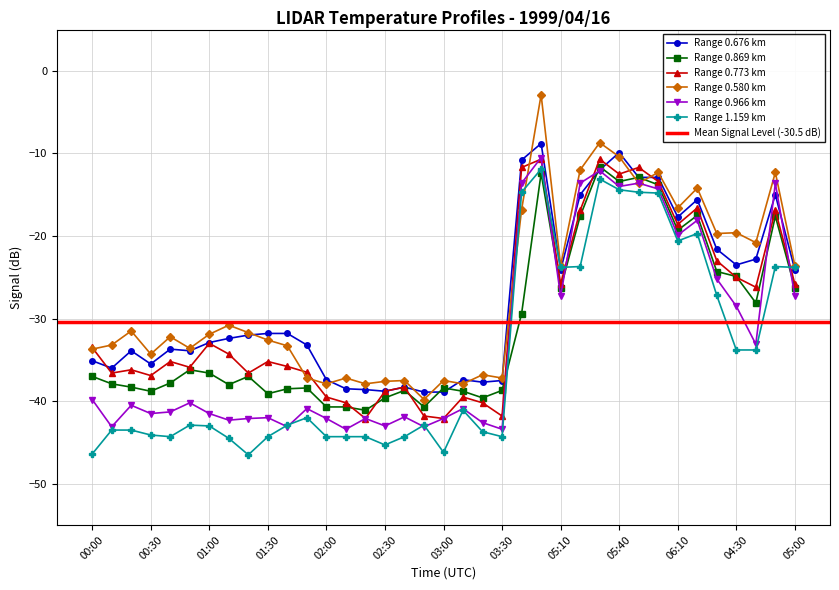

What is the average value of the 0.676 series?

-27.9